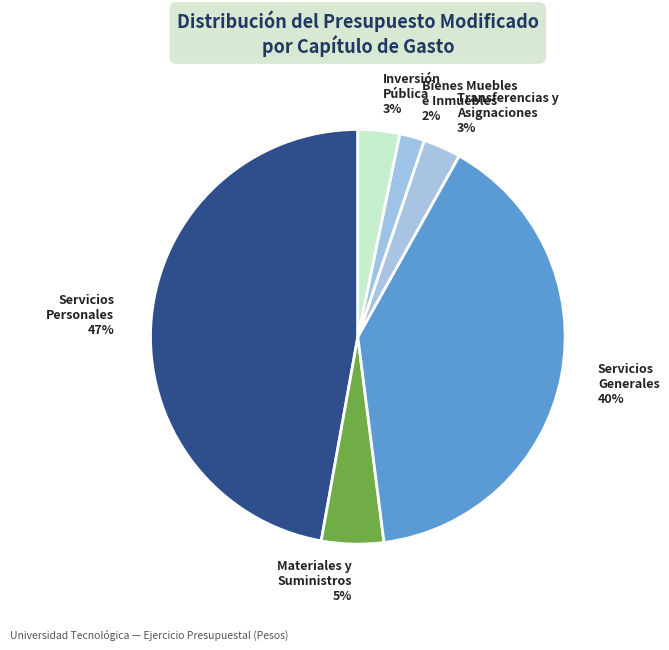

To the nearest percent, what is the difference between the Materiales y Suministros and Inversión Pública slice percentages?

2%